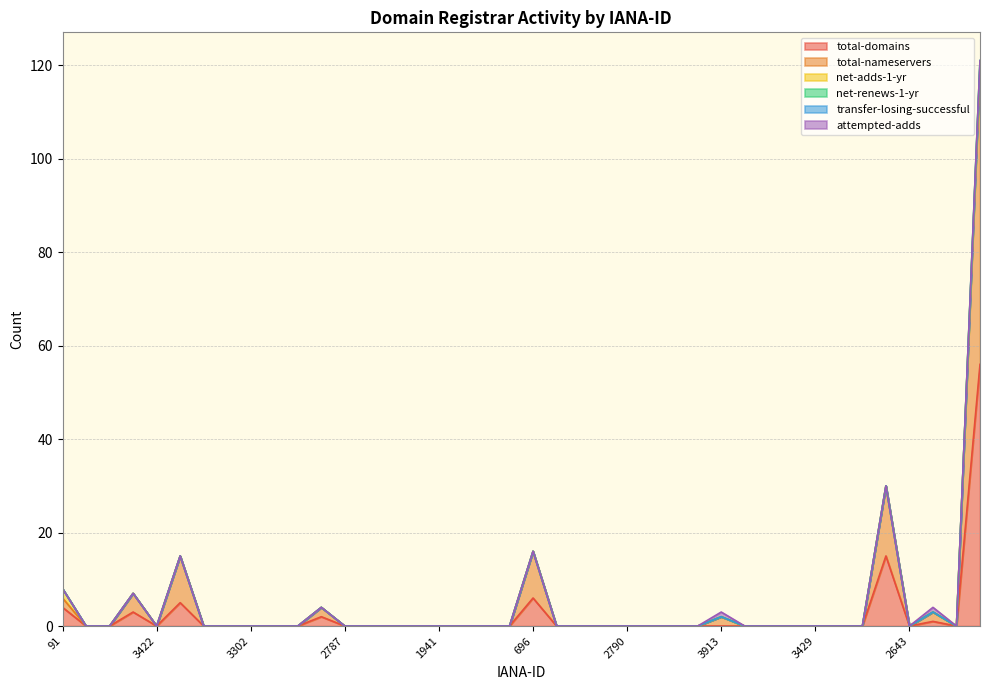

True or false: net-renews-1-yr has a value of 1 at 106.

True